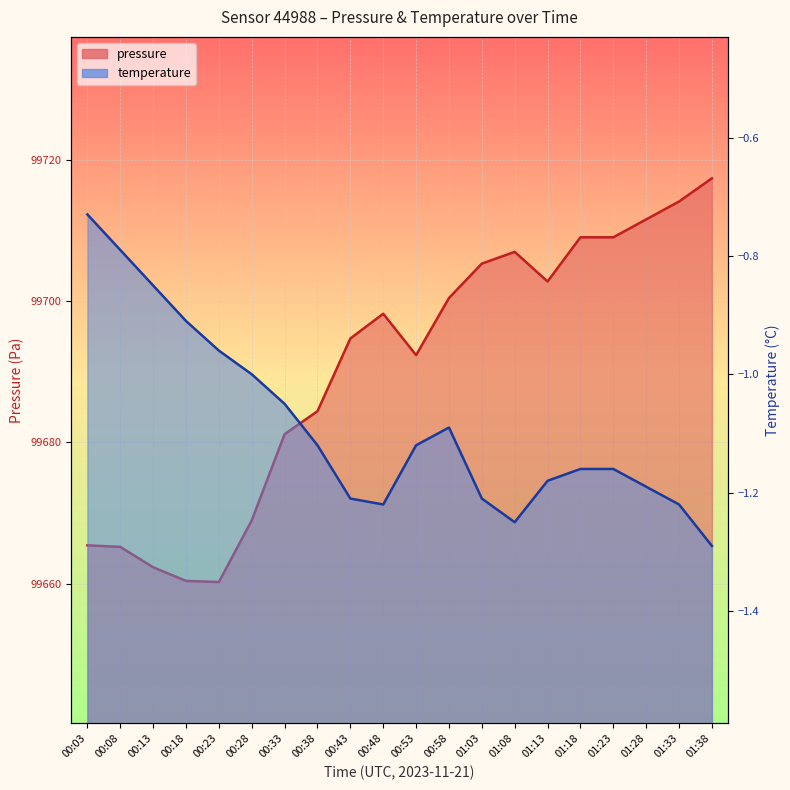

What is the difference between the highest and lowest values at 01:33?

99715.3